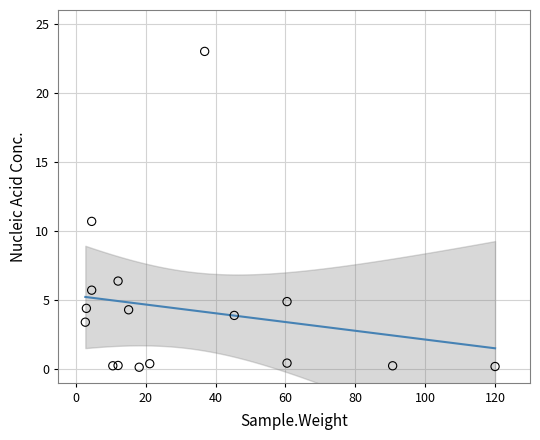

What is the range of Y values (max minus min)?

22.9